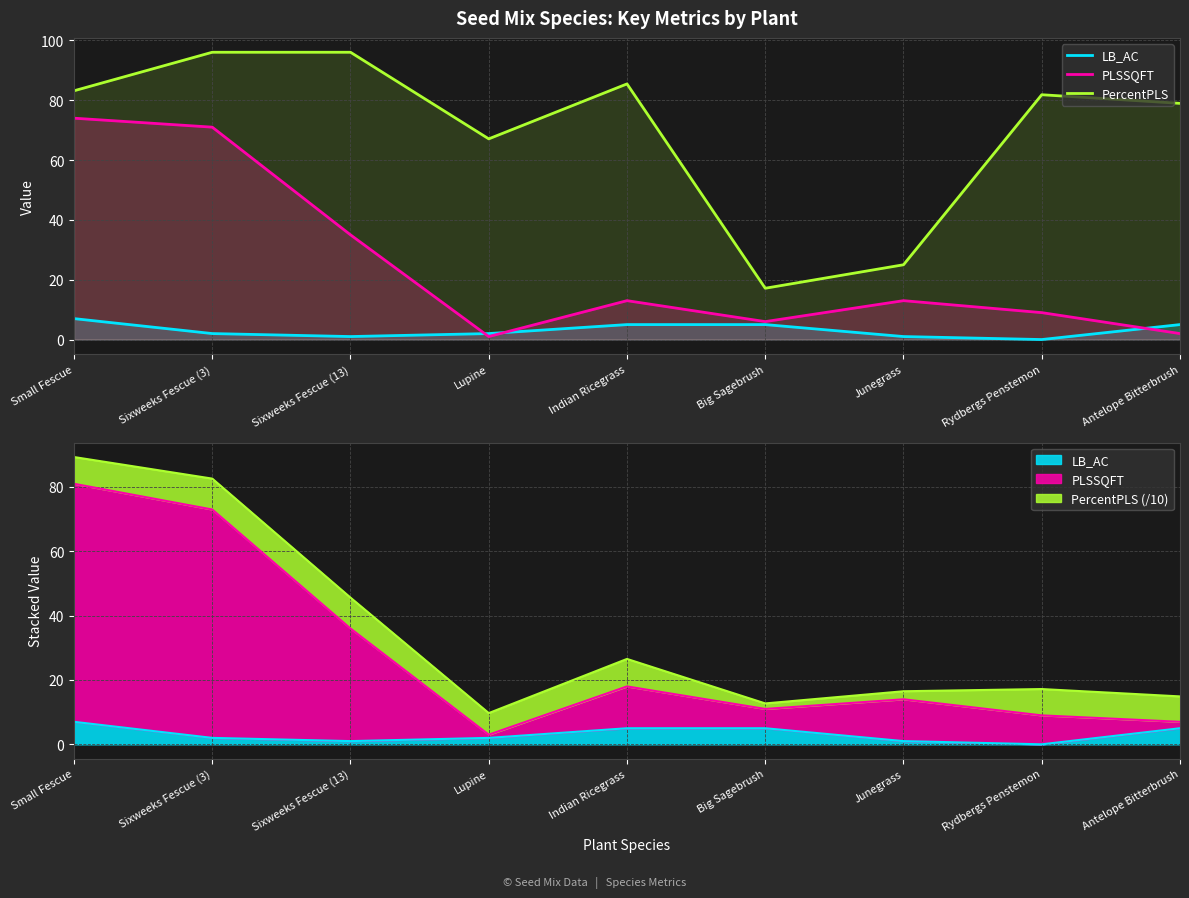

What is the difference between the second highest and minimum values in the PercentPLS series?

78.9